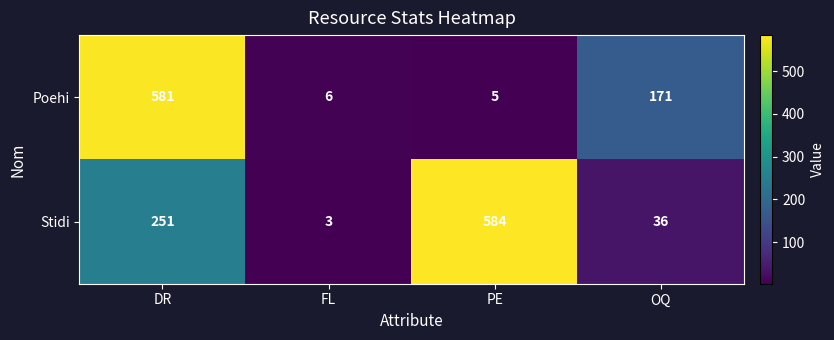

At how many categories does at least one series exceed 230?

2